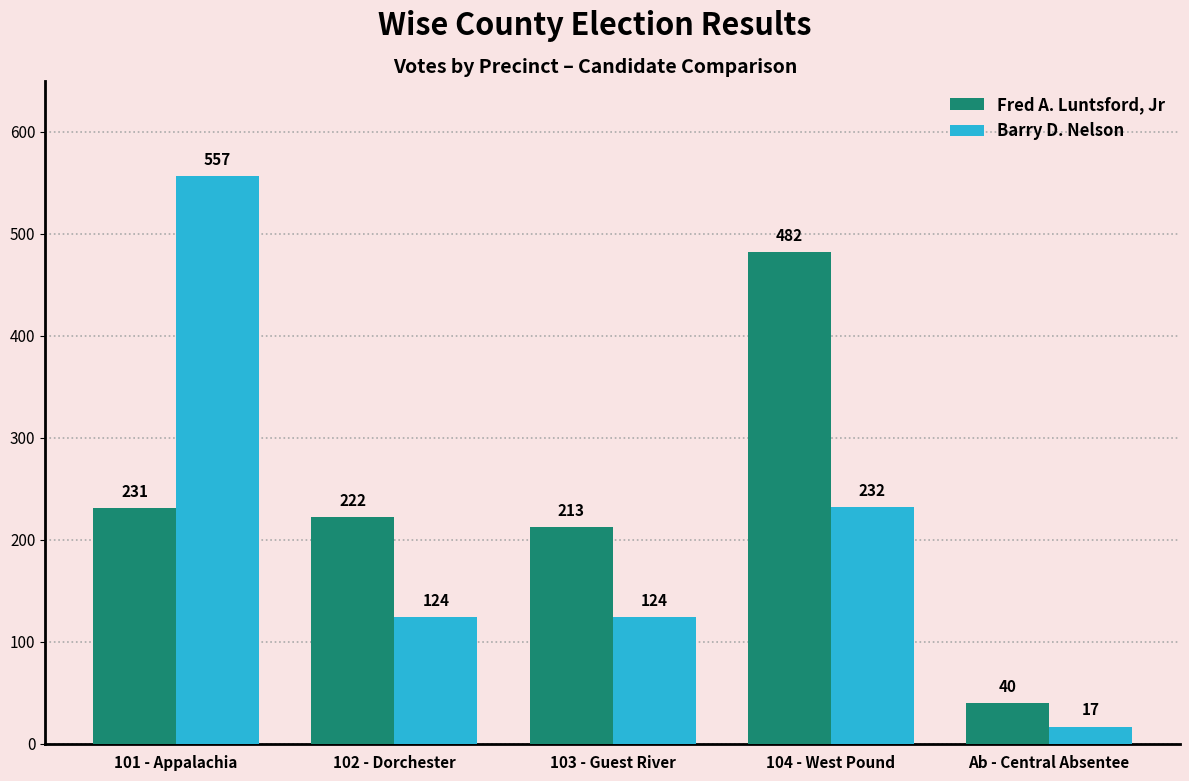

What is the difference between the highest and lowest values at 104 - West Pound?

250